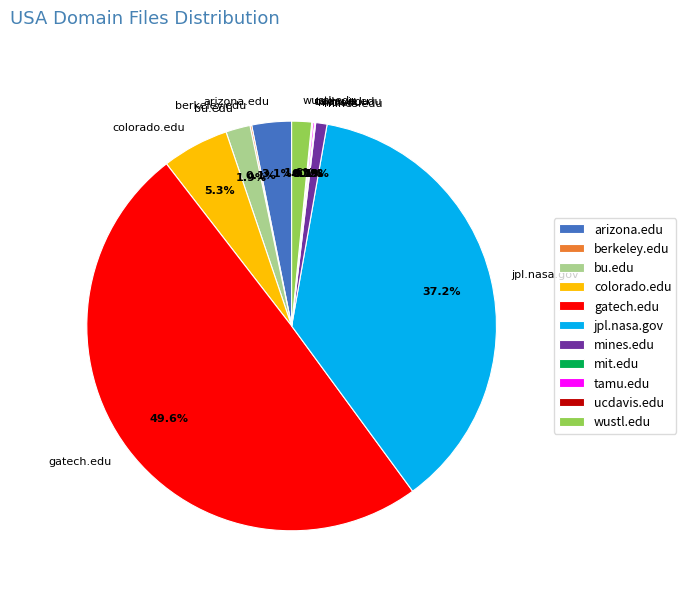

What portion of the pie excludes bu.edu?

98.1%